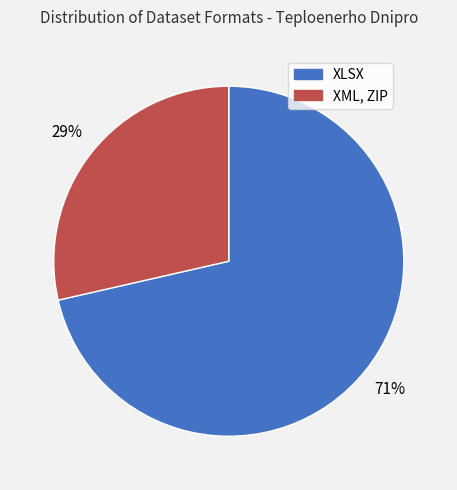

Does XML, ZIP account for over 50% of the chart?

No